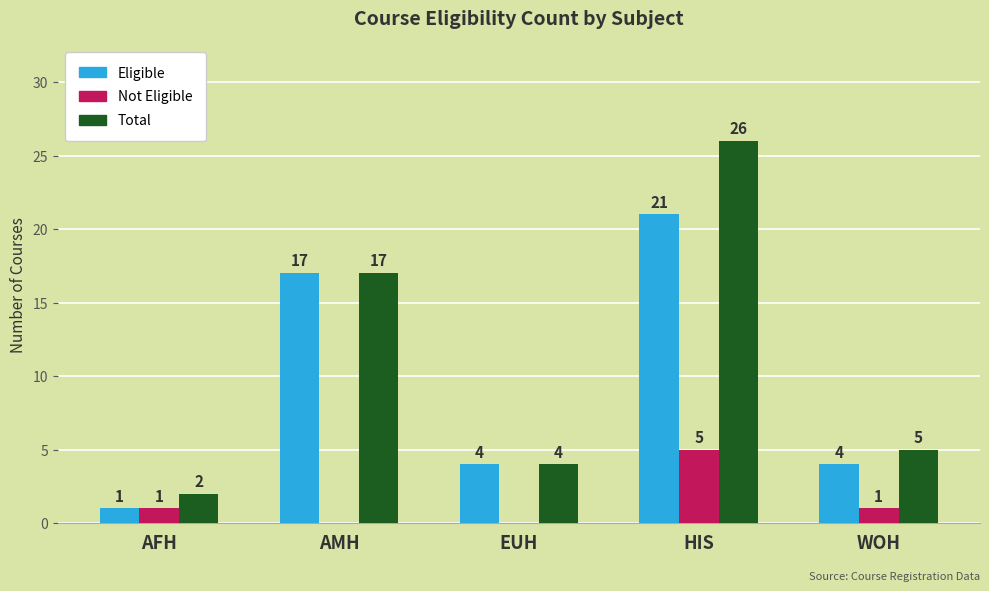

Is it true that Eligible equals 17 at AMH?

True